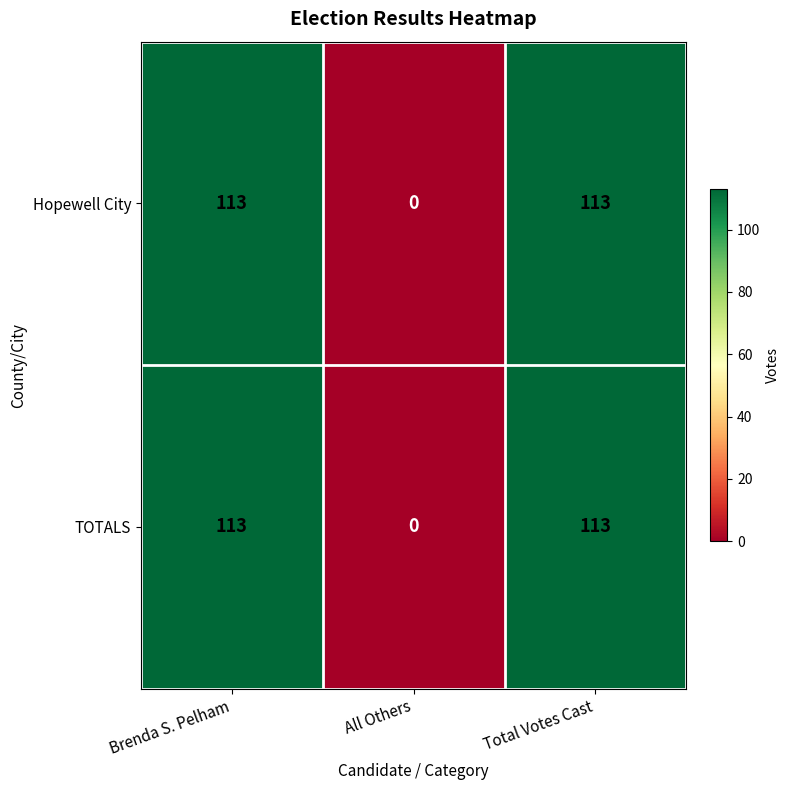

The value of TOTALS at Total Votes Cast is 113. True or false?

True